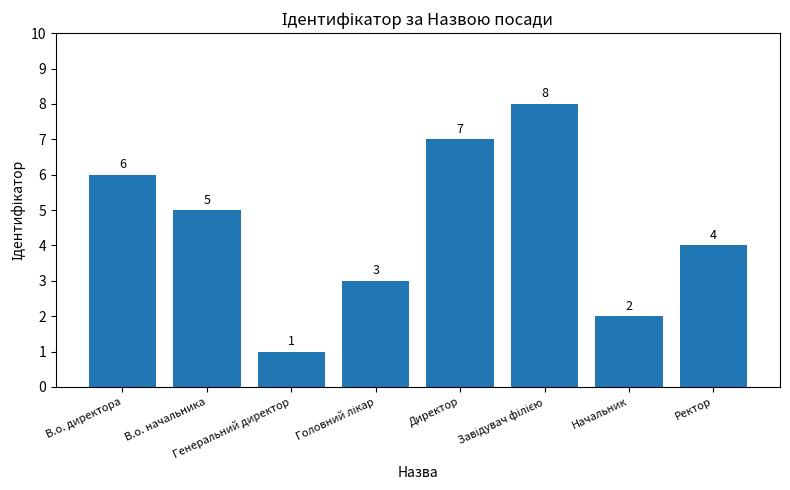

What is the difference between the maximum and minimum values?

7